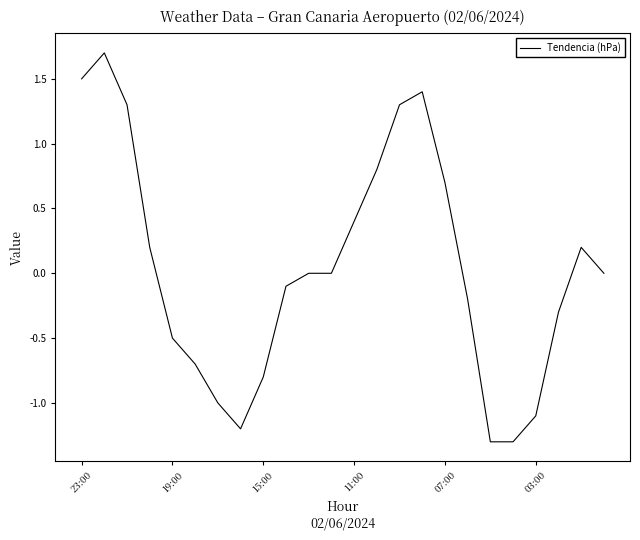

What is the difference between the maximum and minimum values?

3.0